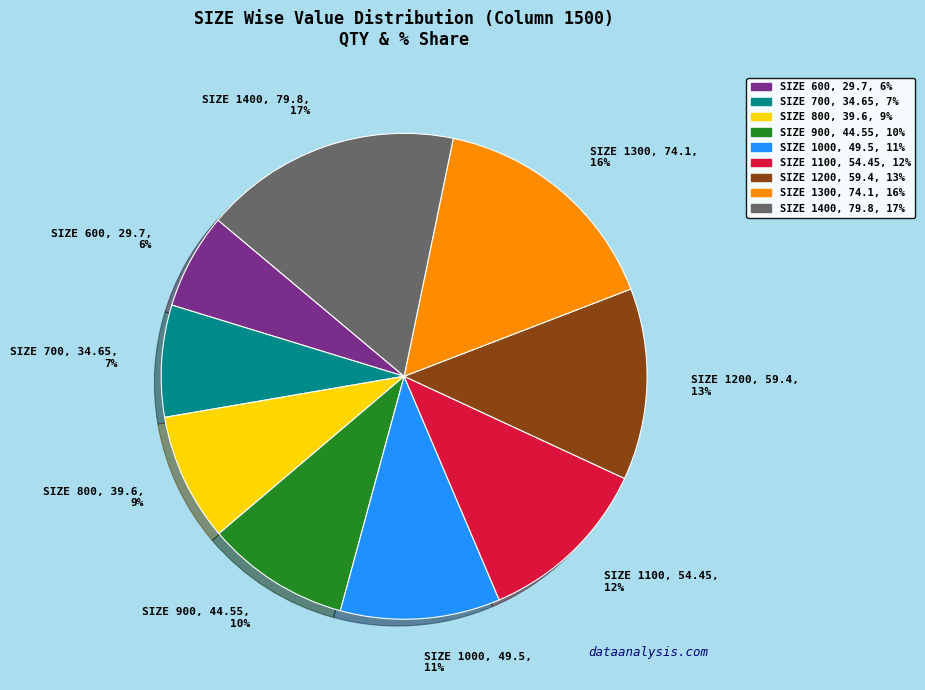

Which has a higher value, SIZE 800, 39.6, 9% or SIZE 600, 29.7, 6%?

SIZE 800, 39.6, 9%